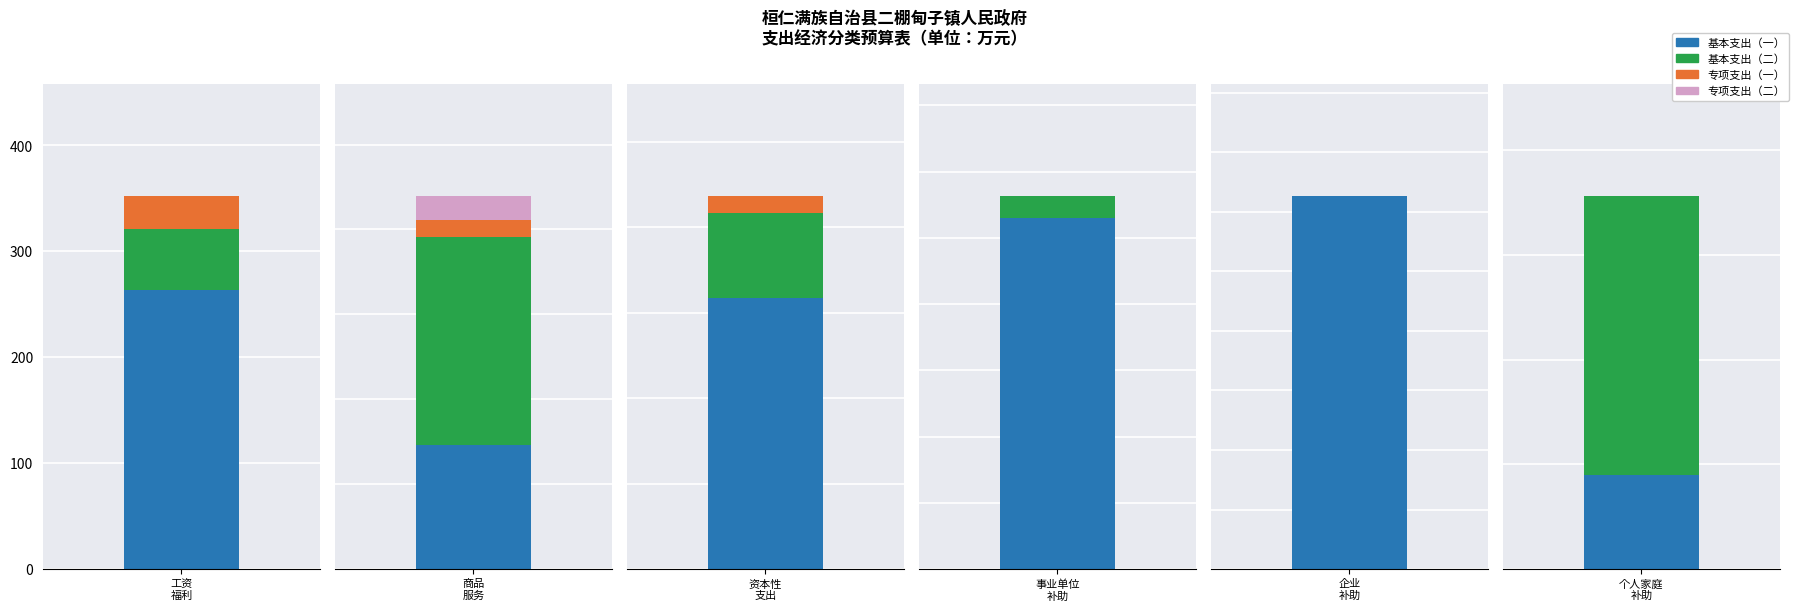

What is the value of the 4th bar from the left?

281.6